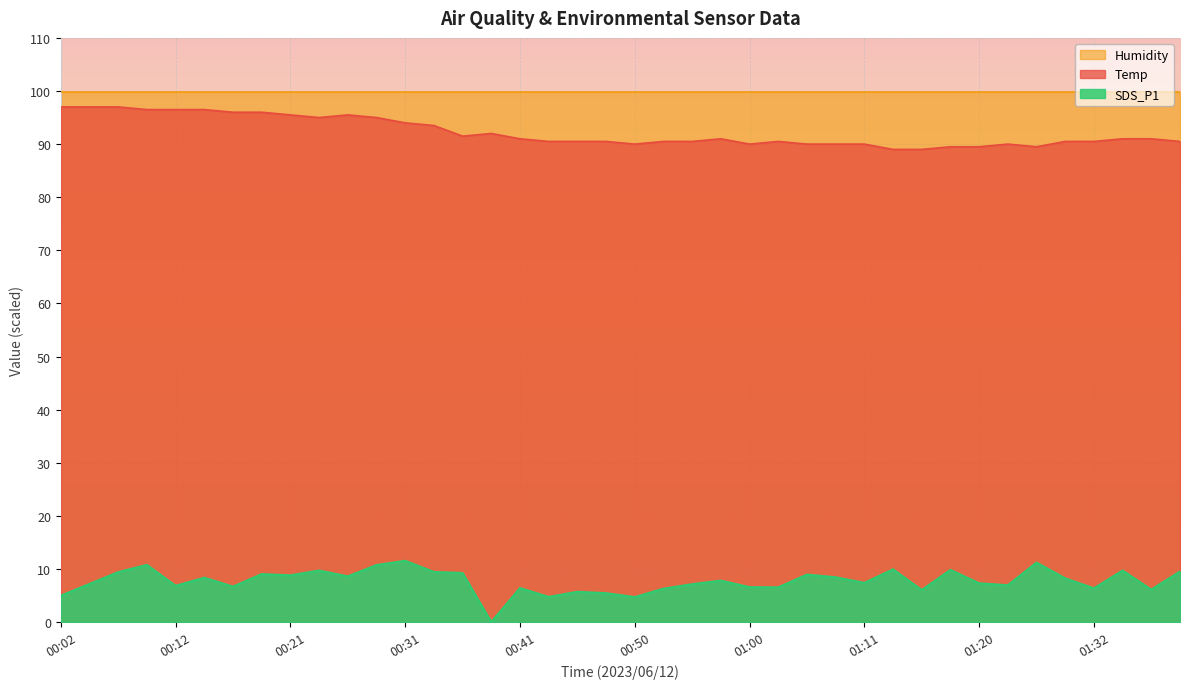

Where is SDS_P1 nearest to the value 5?

00:02